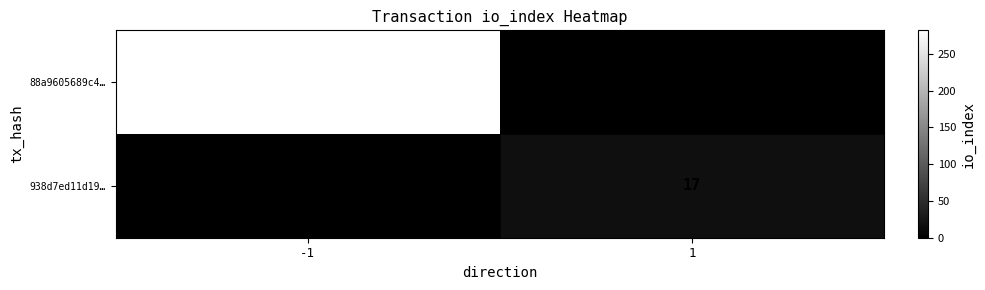

The 938d7ed11d19… series shows 17 at 1. True or false?

True